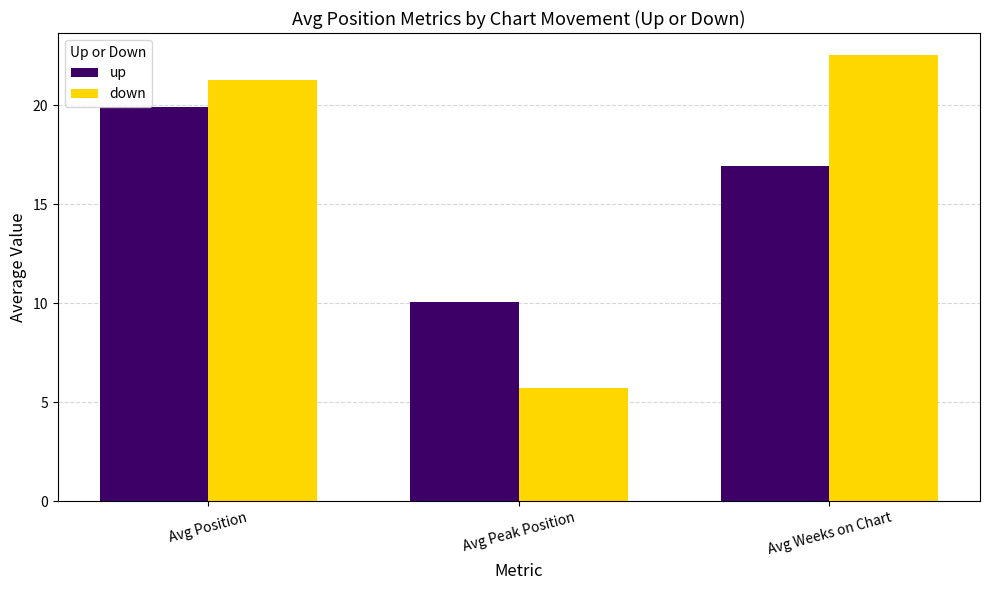

What are all the series names shown in the legend?

up, down